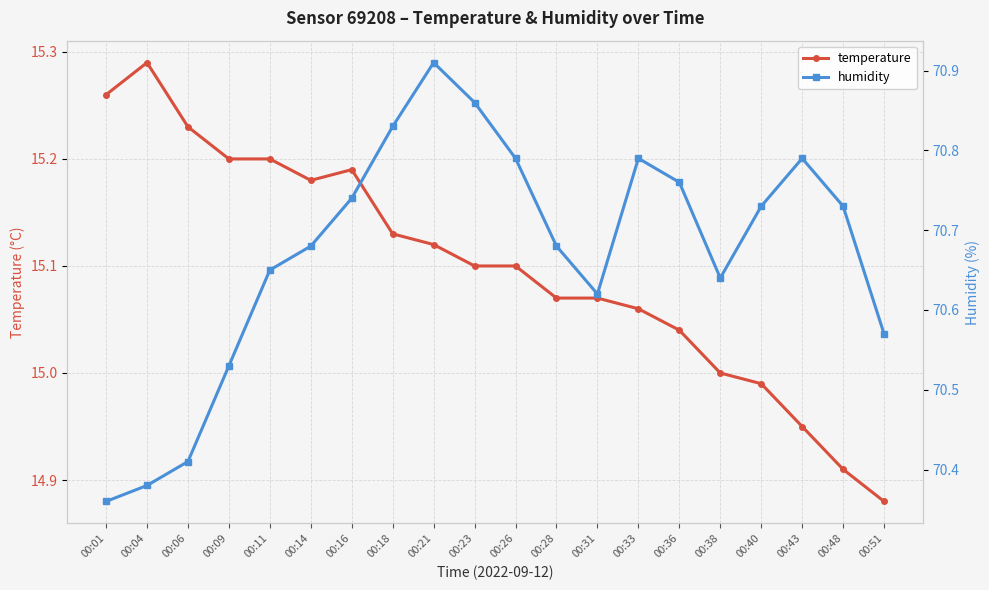

List the series in order of their peak value, highest first.

humidity, temperature